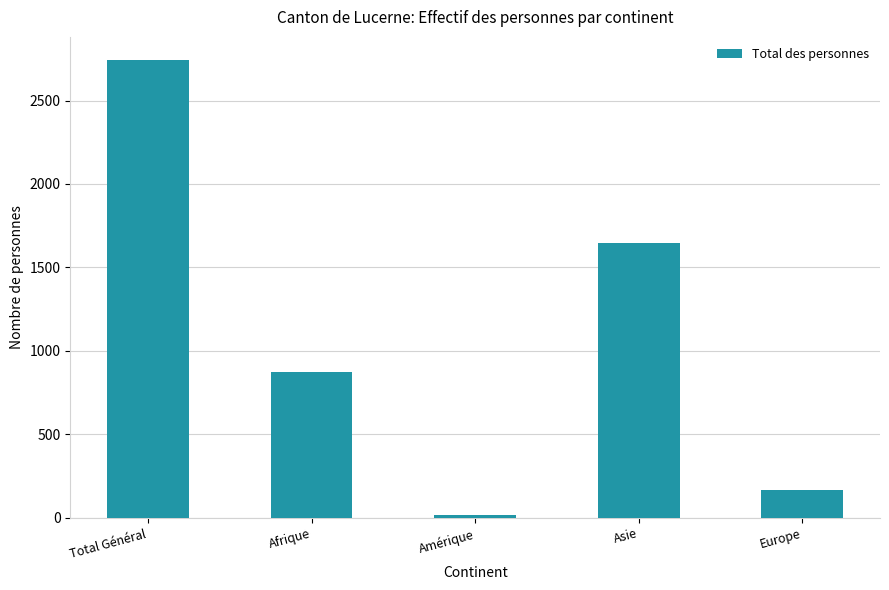

How many data points are less than 871?

2